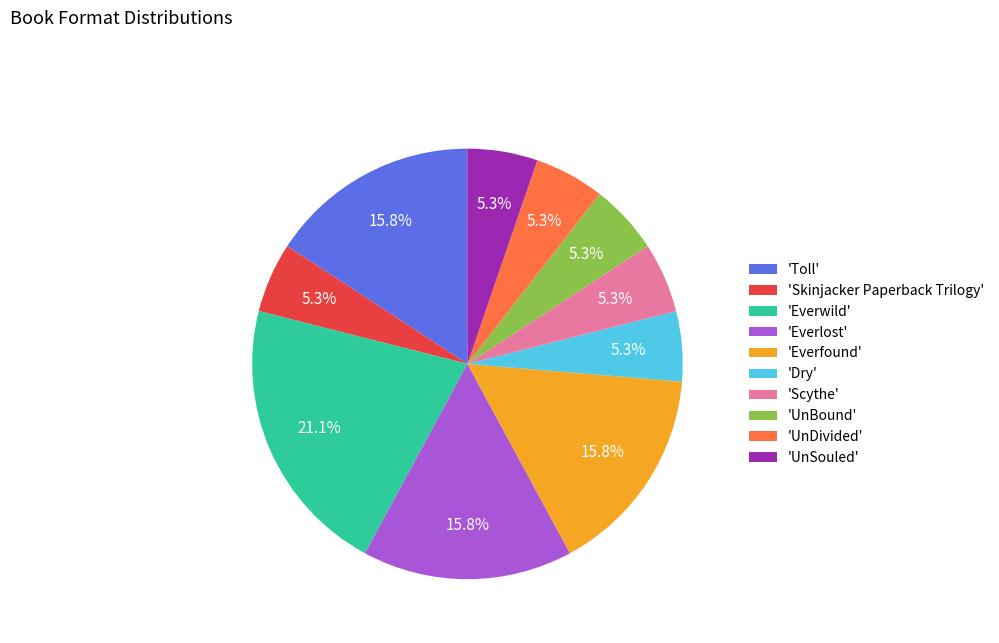

Which slice is the largest?

'Everwild'